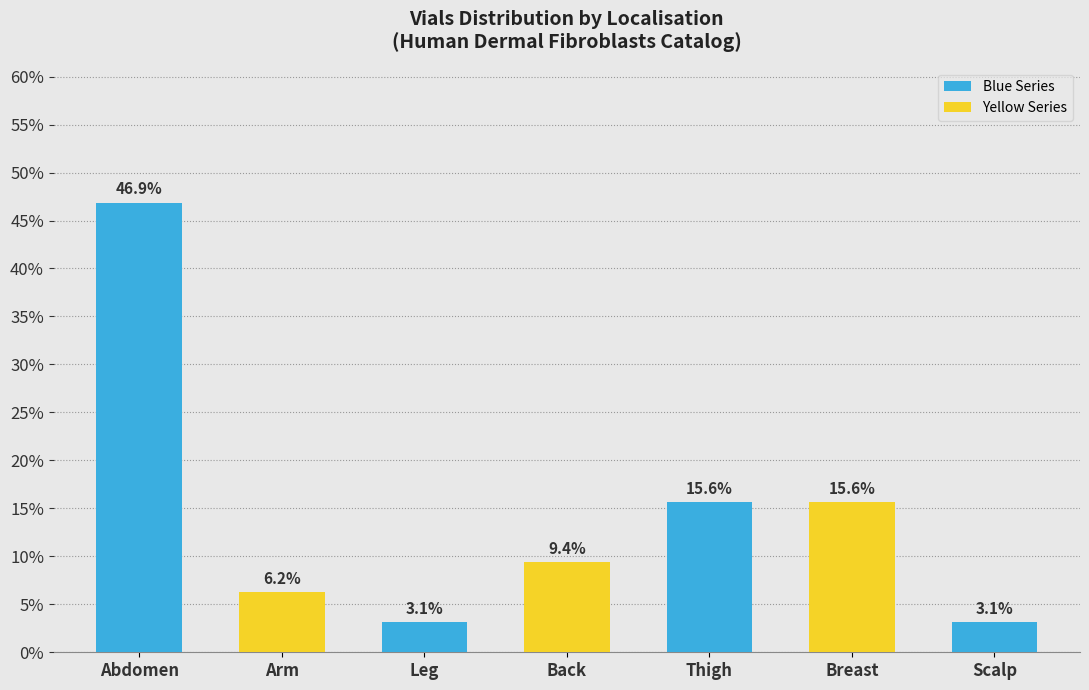

Reading right to left, extract all data points from this chart.

Scalp=0.0	Breast=0.2	Thigh=0.2	Back=0.1	Leg=0.0	Arm=0.1	Abdomen=0.5